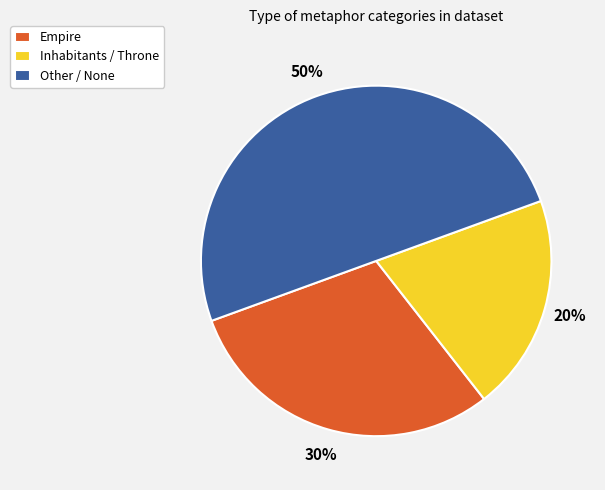

Is the sum of Other / None and Inhabitants / Throne greater than half?

Yes